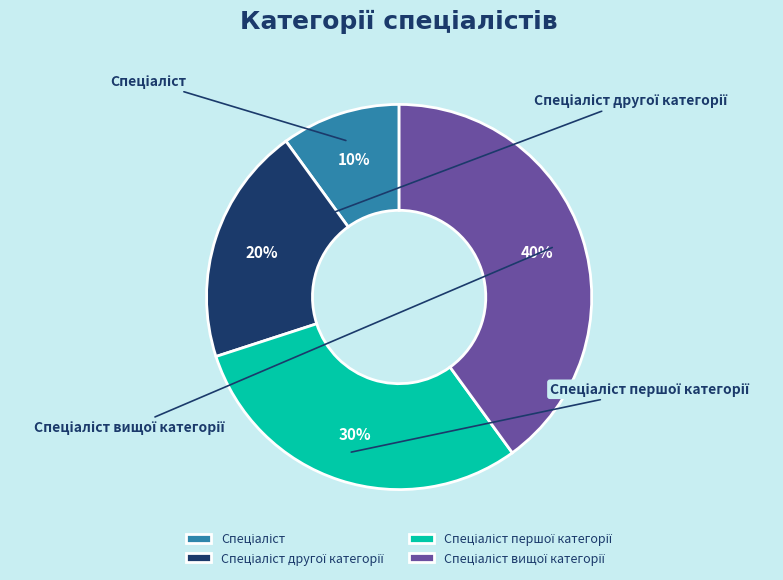

Which slice is the smallest?

Спеціаліст